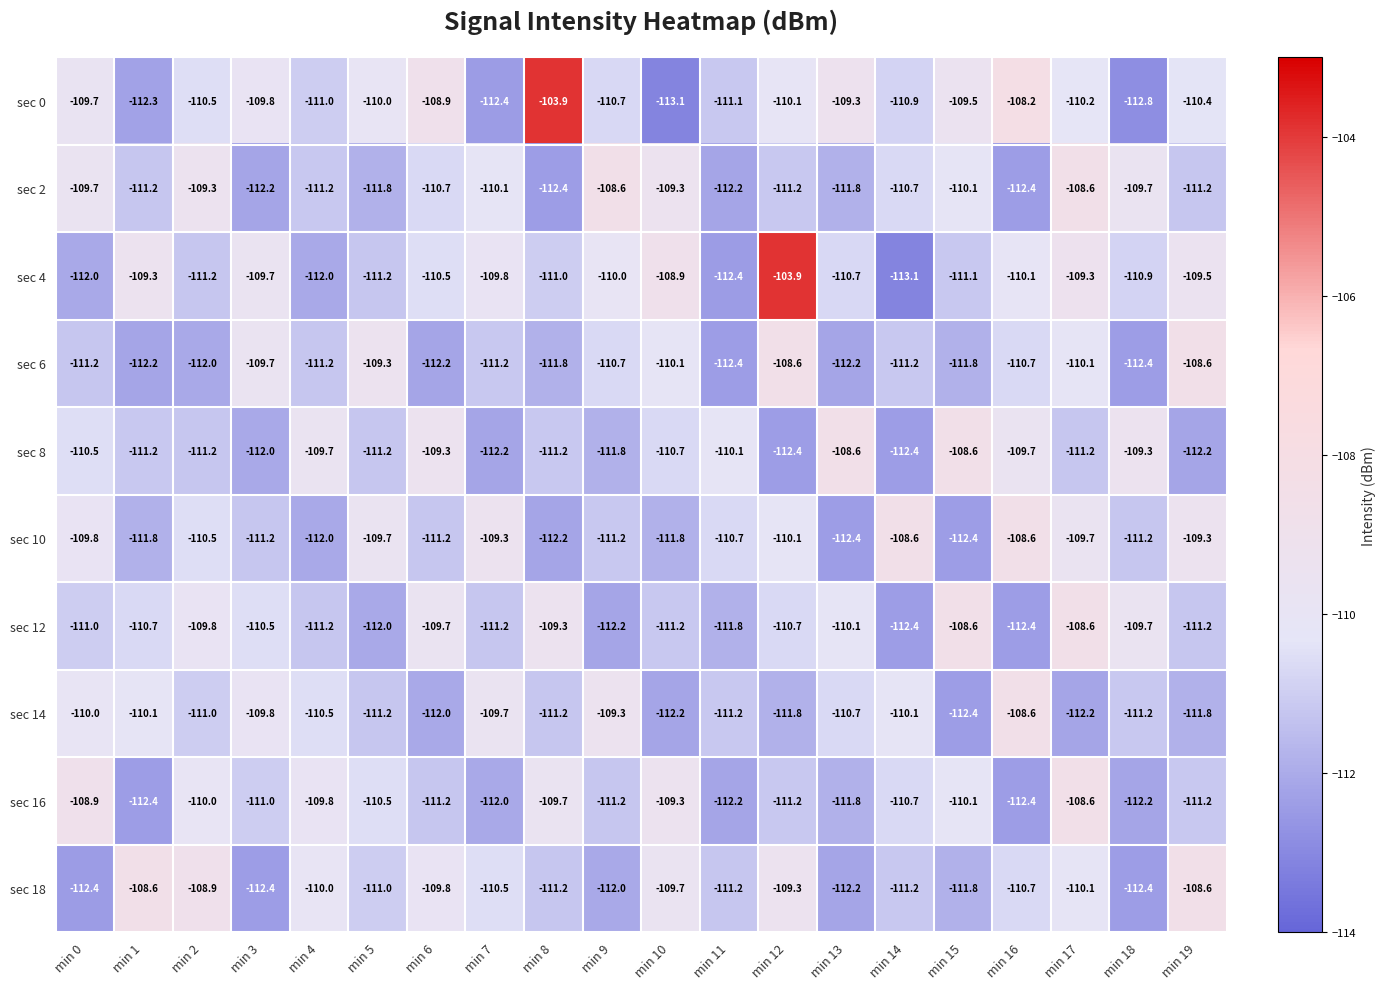

Which category has the highest value in the sec 14 series?

min 16